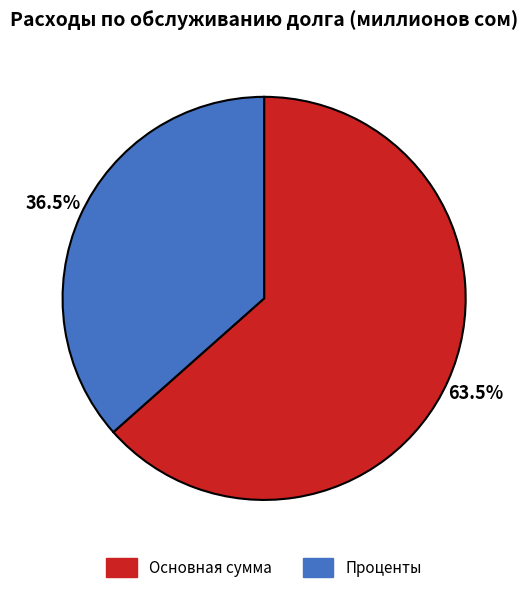

Combined, do Проценты and Основная сумма account for over 50%?

Yes